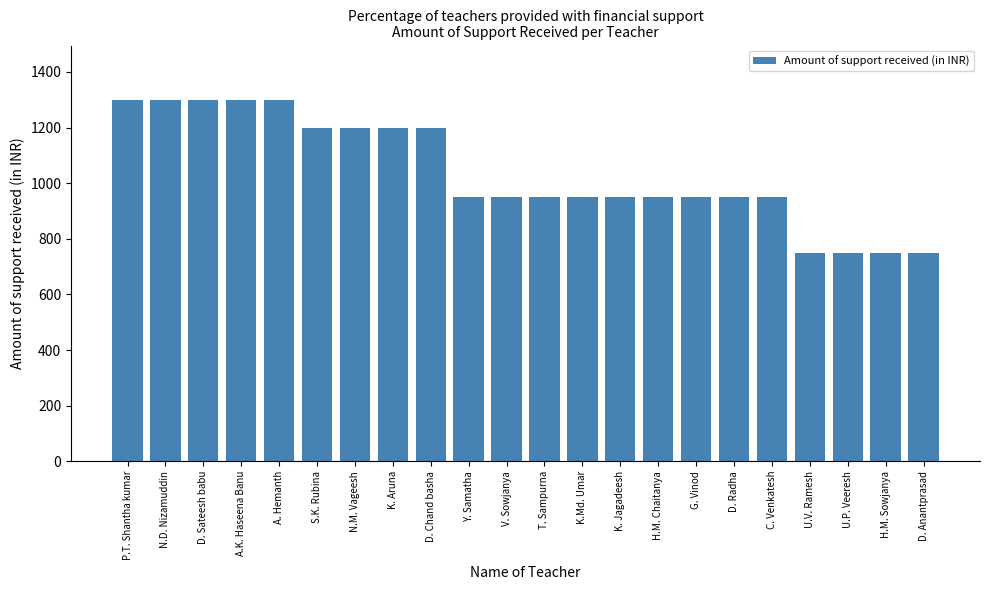

Reading left to right, list all the values displayed in this chart.

P.T. Shantha kumar=1300	N.D. Nizamuddin=1300	D. Sateesh babu=1300	A.K. Haseena Banu=1300	A. Hemanth=1300	S.K. Rubina=1200	N.M. Vageesh=1200	K. Aruna=1200	D. Chand basha=1200	Y. Samatha=950	V. Sowjanya=950	T. Sampurna=950	K.Md. Umar=950	K. Jagadeesh=950	H.M. Chaitanya=950	G. Vinod=950	D. Radha=950	C. Venkatesh=950	U.V. Ramesh=750	U.P. Veeresh=750	H.M. Sowjanya=750	D. Anantprasad=750